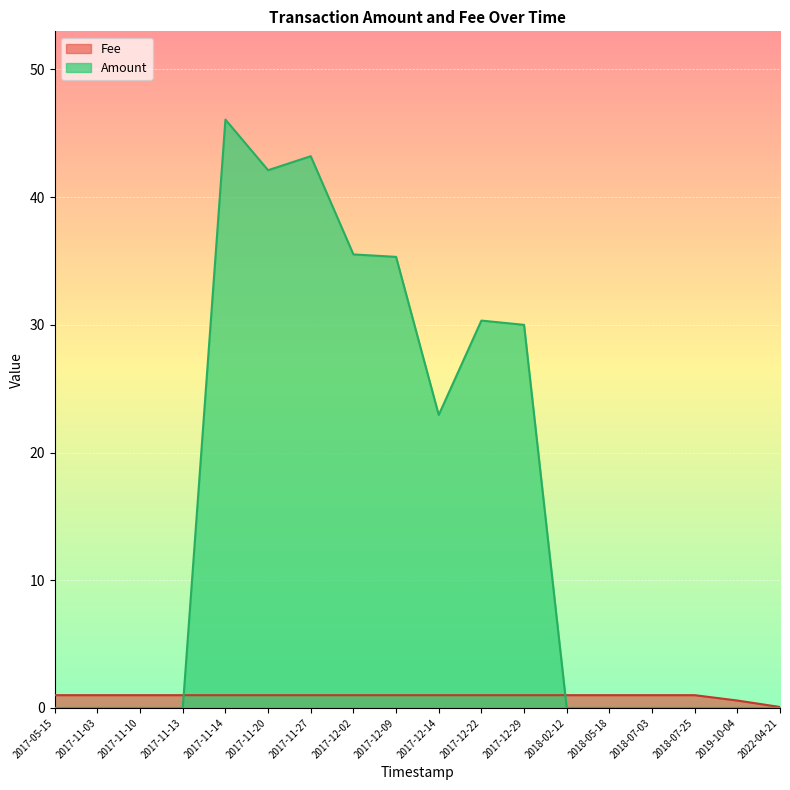

List the series in order of their overall mean, lowest first.

Fee, Amount